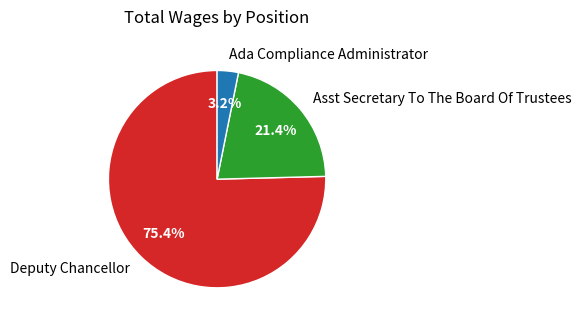

What is the total percentage of Asst Secretary To The Board Of Trustees and Deputy Chancellor?

96.8%